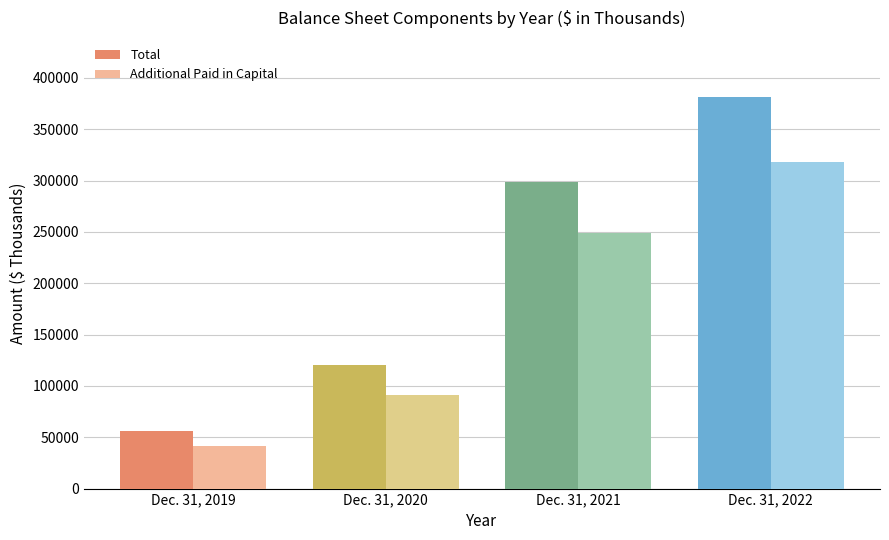

How many groups of bars are there?

4